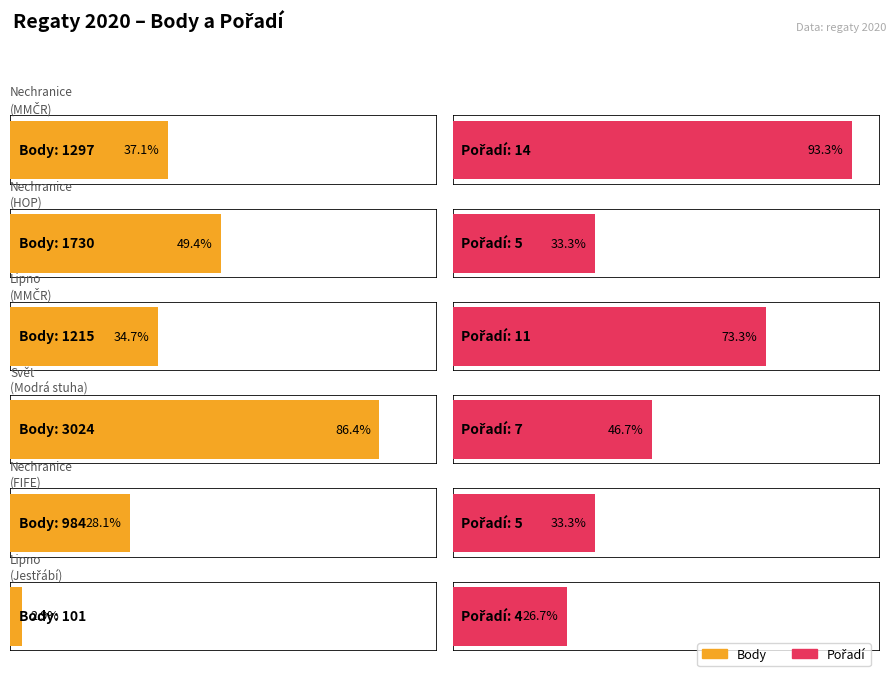

What is the sum of the Body values at Nechranice
(MMČR) and Nechranice
(HOP)?

3027